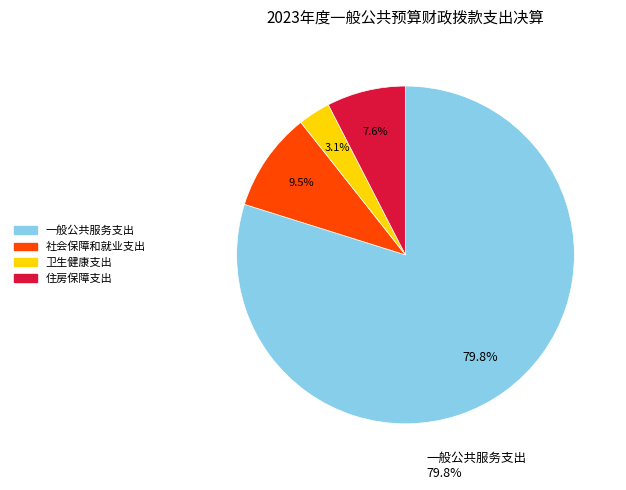

Which slice is the largest?

一般公共服务支出